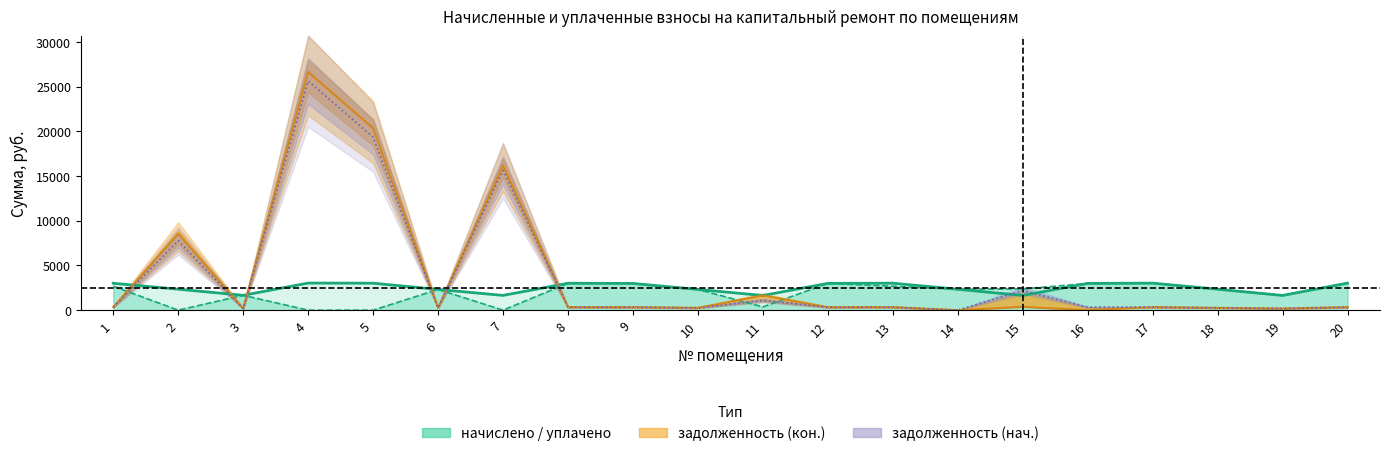

What is the spread (max minus min) of values at 6?

2060.6